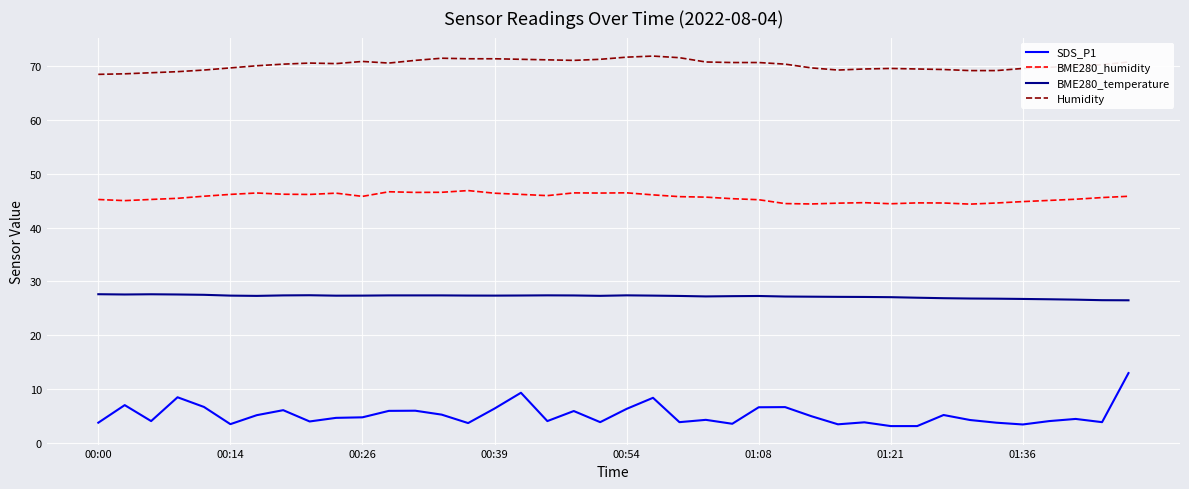

What is the minimum value for Humidity?

68.5